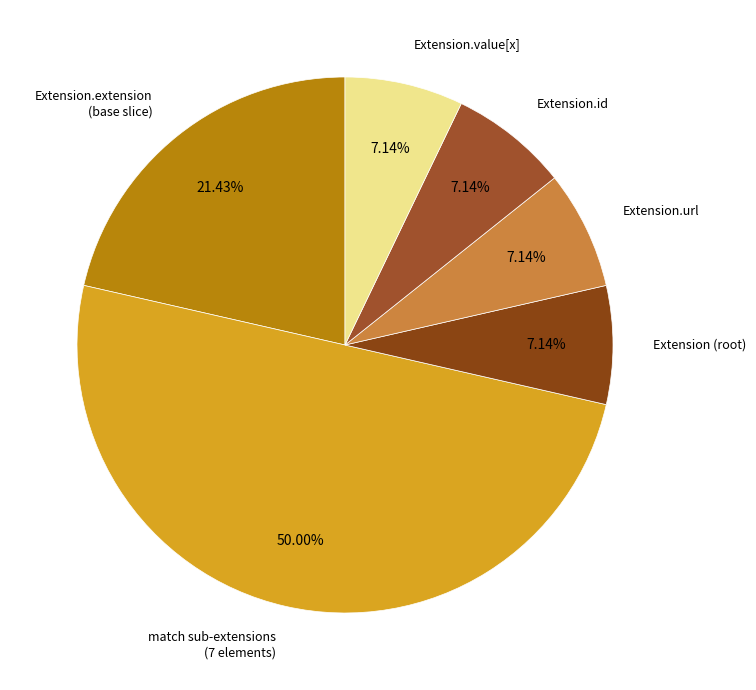

Does Extension.id represent more than half of the total?

No